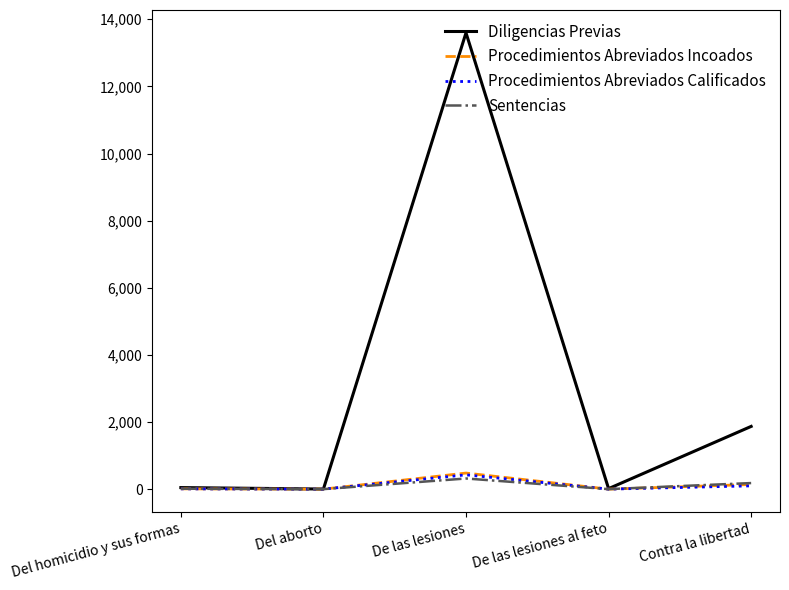

Which series has the widest spread of values?

Diligencias Previas